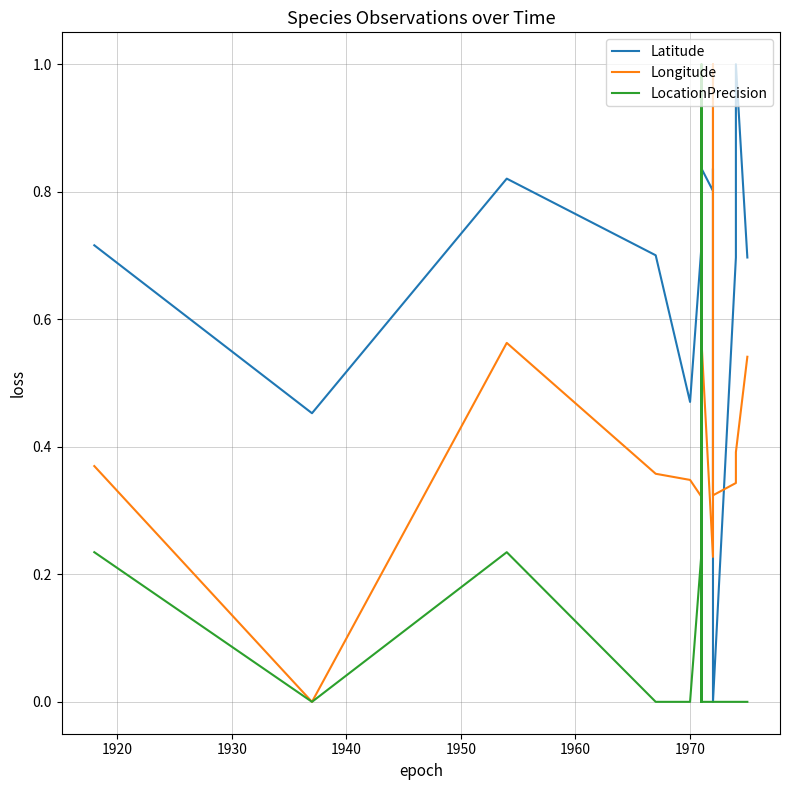

What are all the series names shown in the legend?

Latitude, Longitude, LocationPrecision